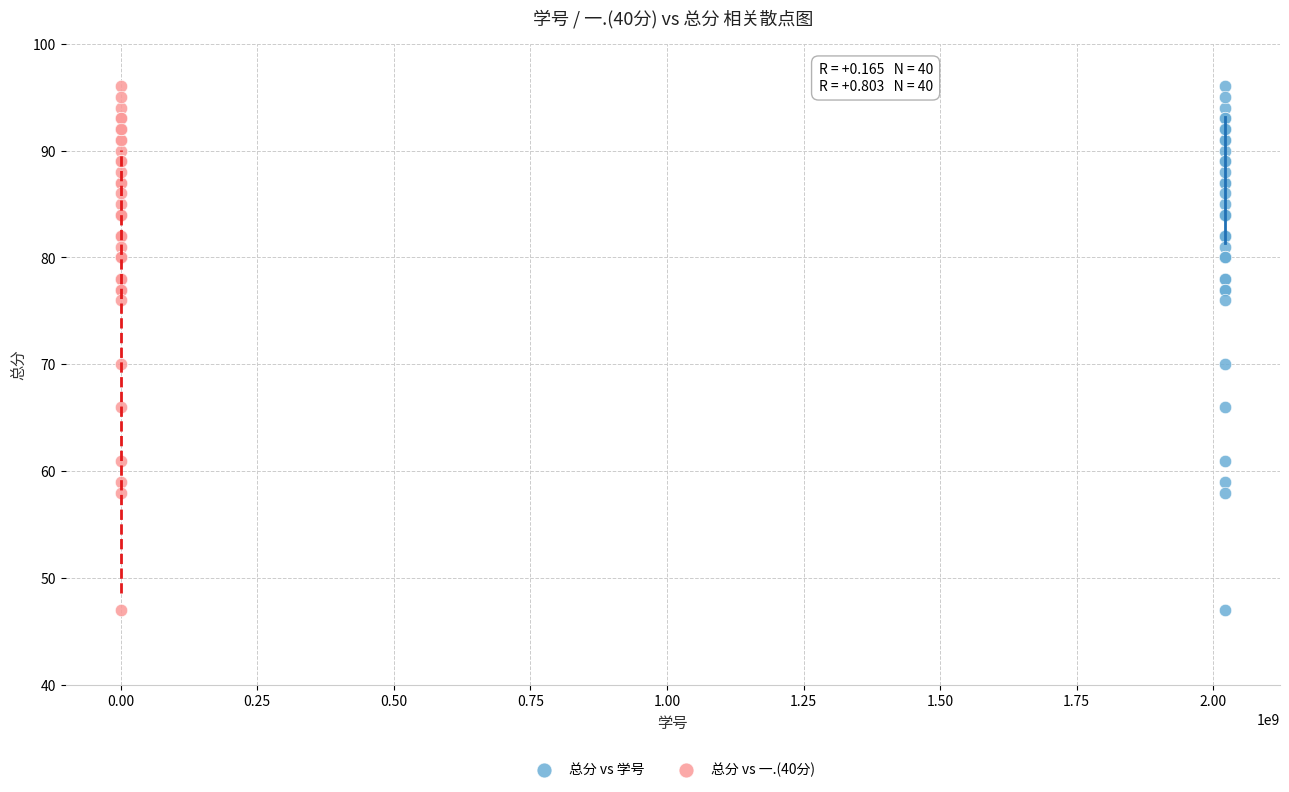

What are all the series names shown in the legend?

总分 vs 学号, 总分 vs 一.(40分)